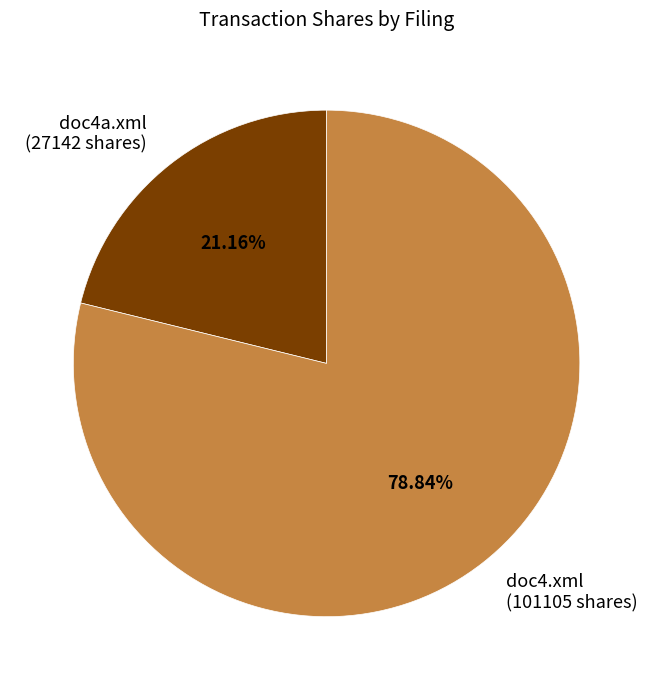

Is there any slice that represents more than half of the pie?

Yes